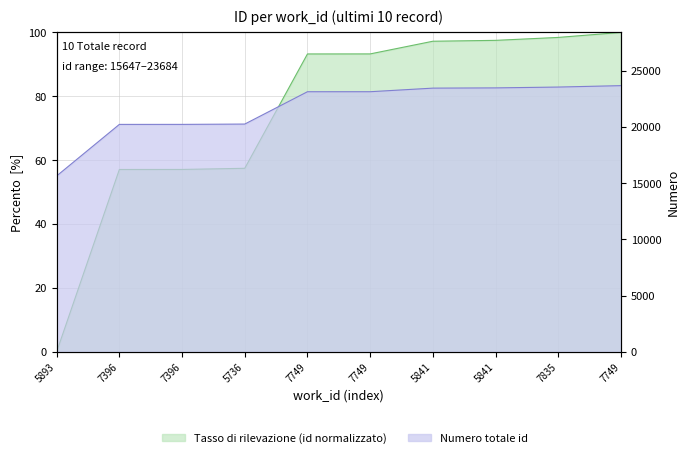

True or false: the data has more than 0 interior local peaks.

False